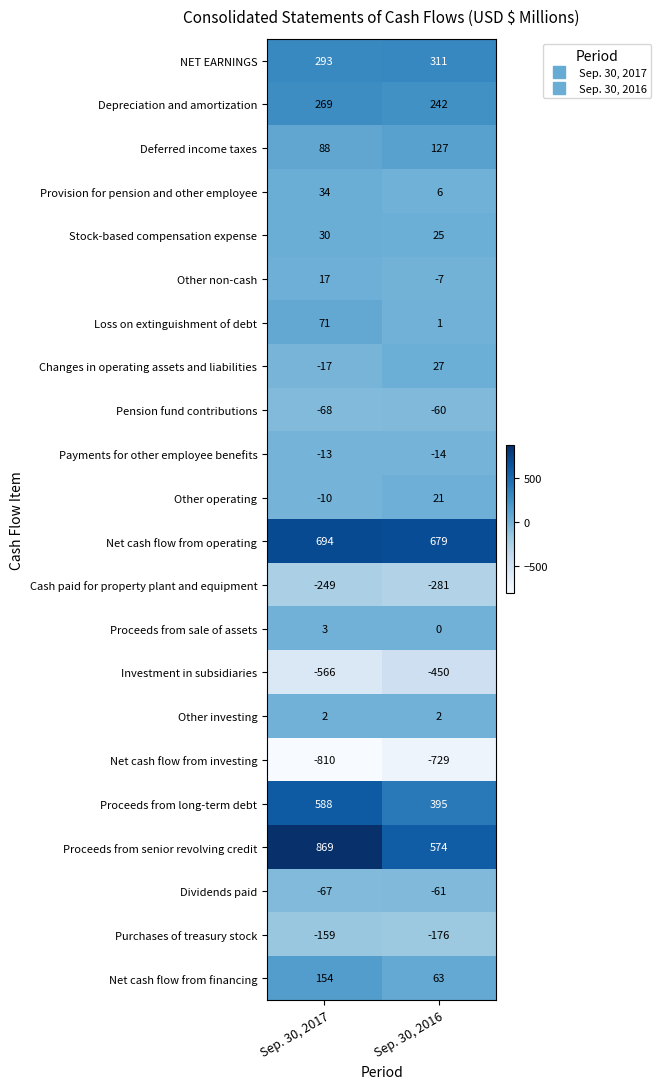

Read the Other operating value at Sep. 30, 2016, to the nearest 5.

20